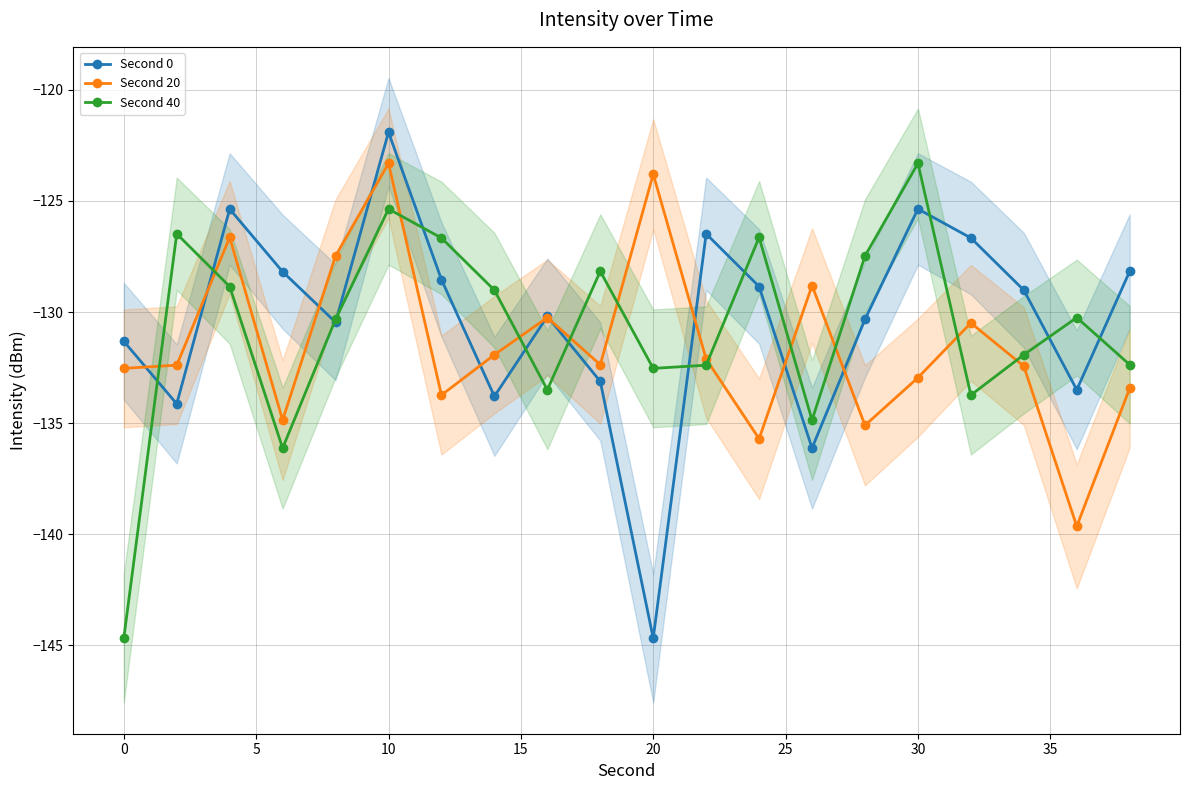

True or false: Second 40 has more than 2 interior local peaks.

True